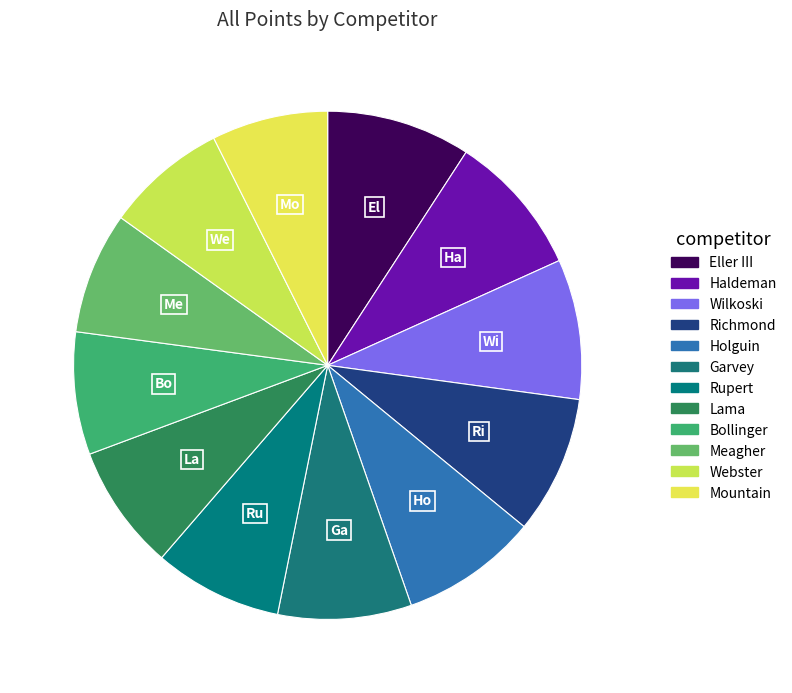

Which category has the biggest portion of the pie?

Eller III